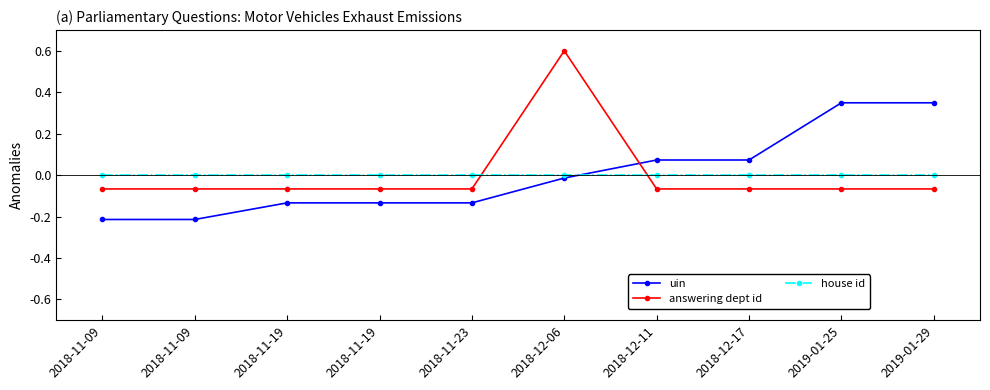

How many lines are shown in the chart?

3